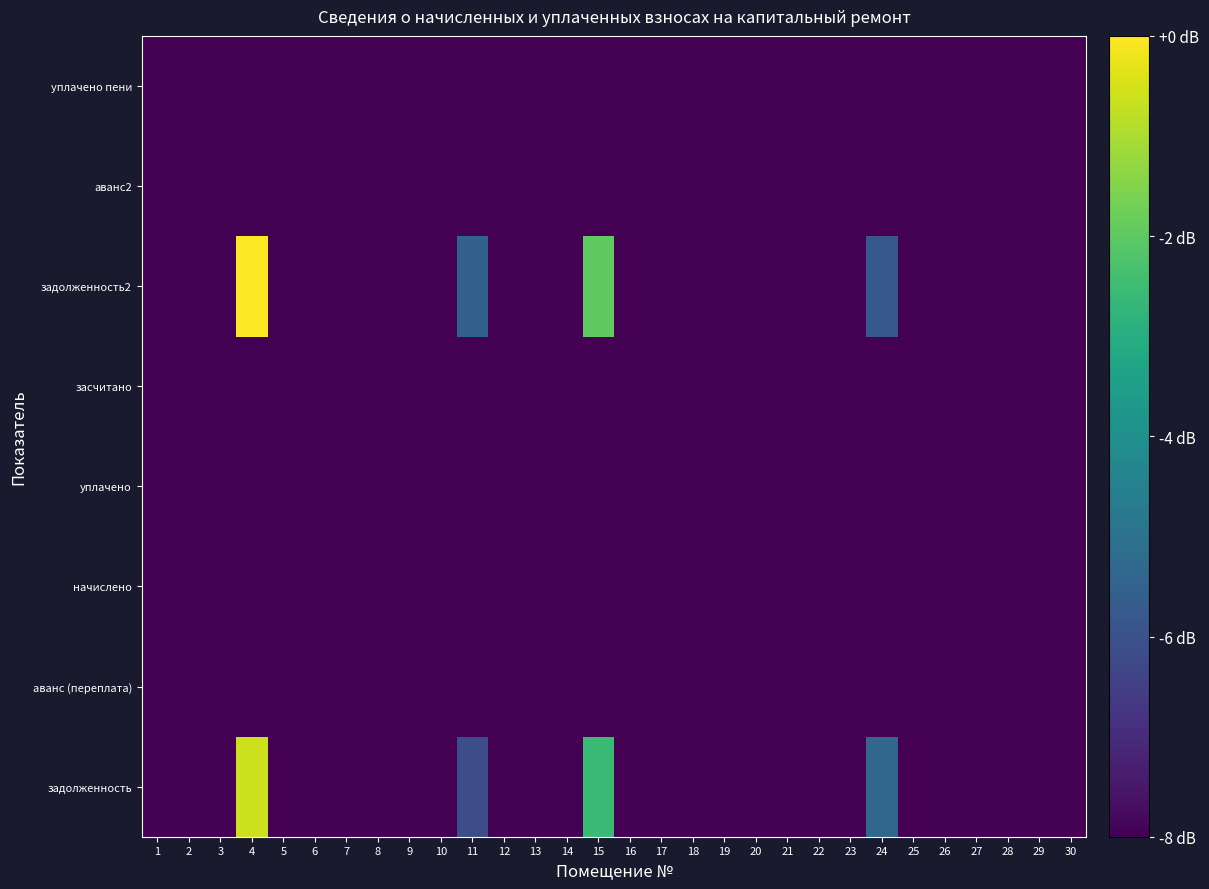

List the series in order of their peak value, lowest first.

засчитано, уплачено пени, начислено, аванс (переплата), аванс2, уплачено, задолженность, задолженность2